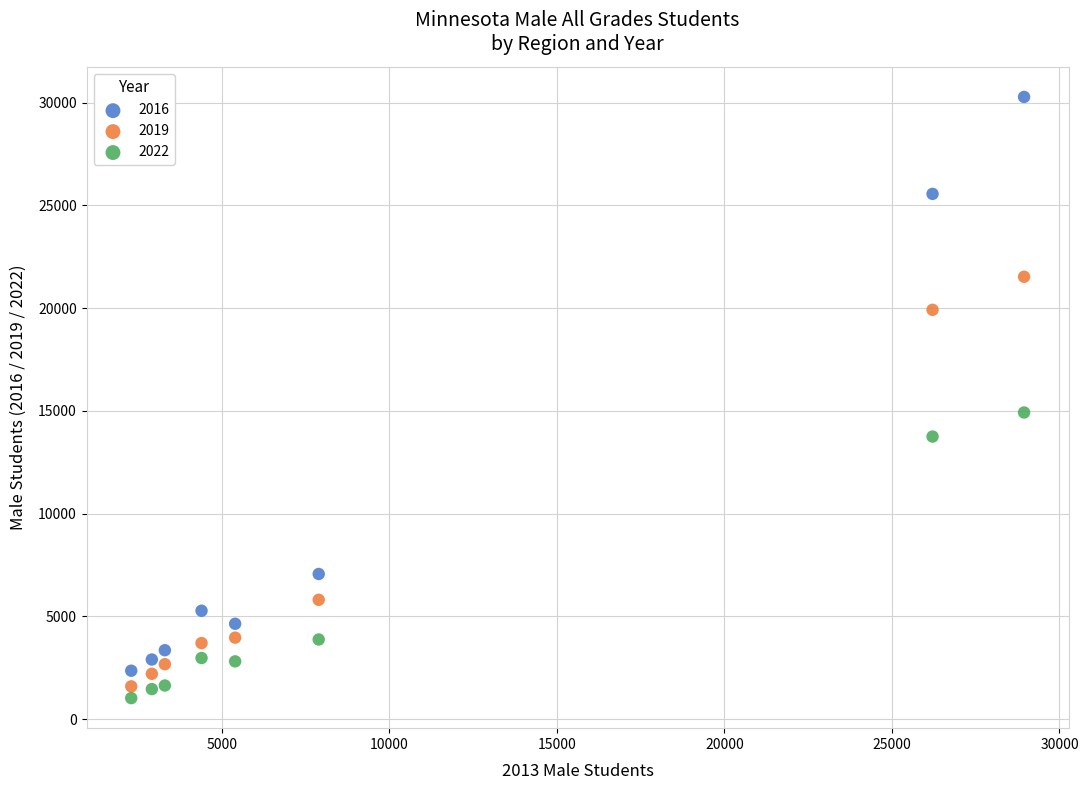

Which series contains the highest Y value?

2016